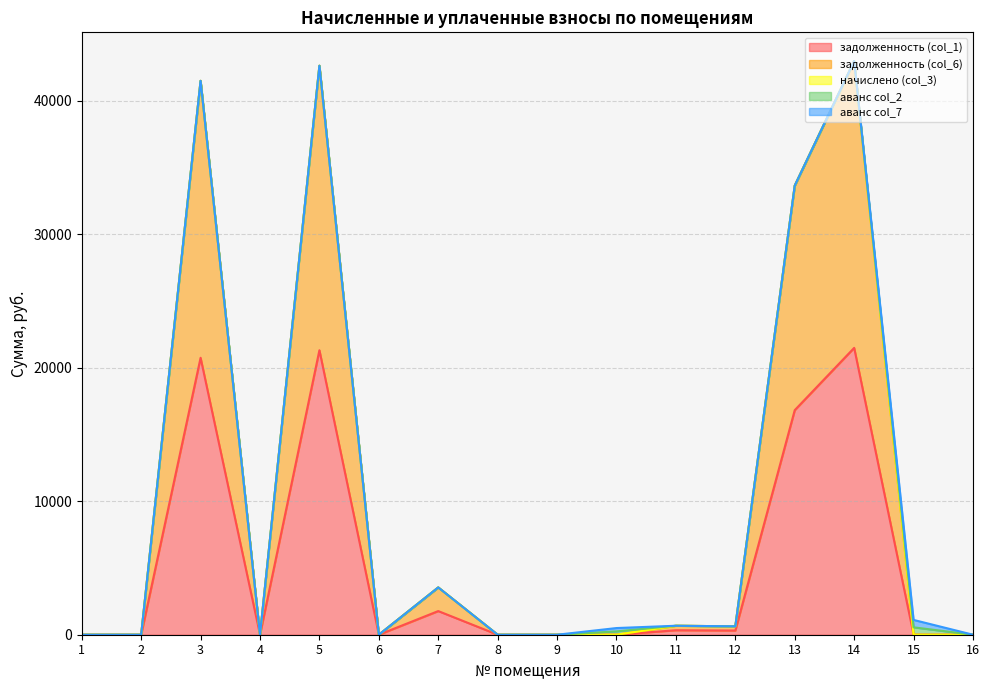

What is the average value of the аванс col_2 series?

50.3